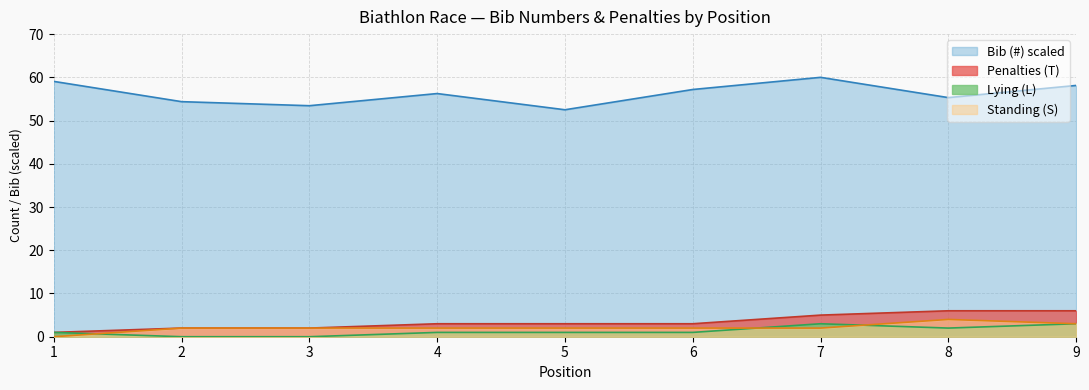

What is the value of the Standing (S) point at the 8th from the left?

4.0